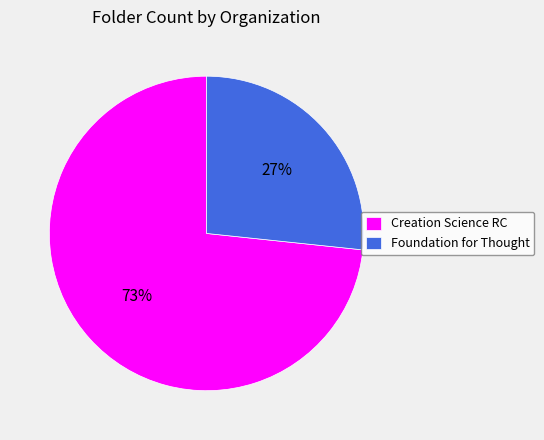

Is the sum of Creation Science RC and Foundation for Thought greater than half?

Yes